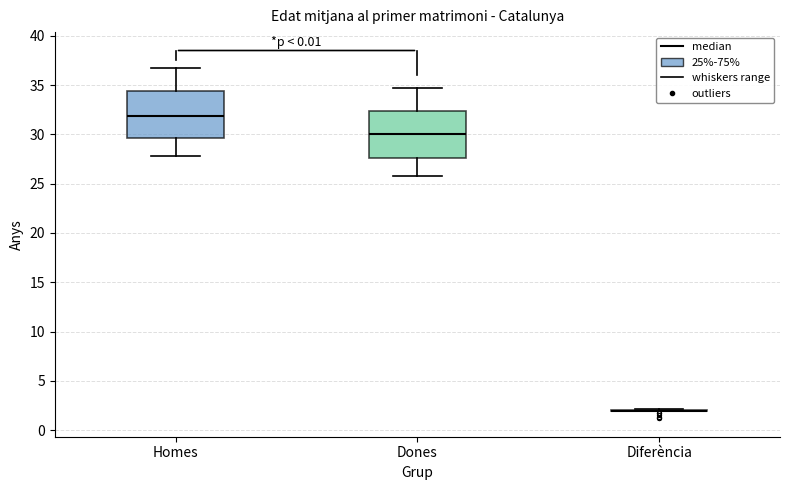

Where does the lower whisker of the box for Dones end on the y-axis? The values are not printed on the chart, so give them approximately, as read against the axis.

26.0